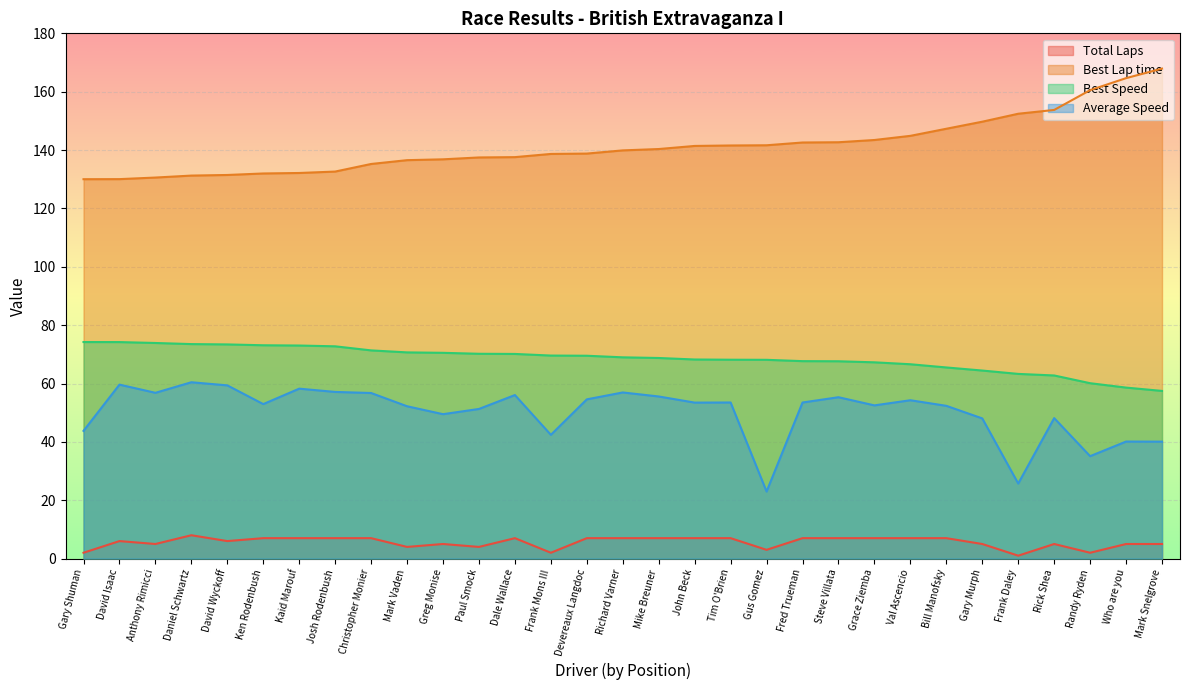

At which label does Average Speed reach its minimum?

Gus Gomez